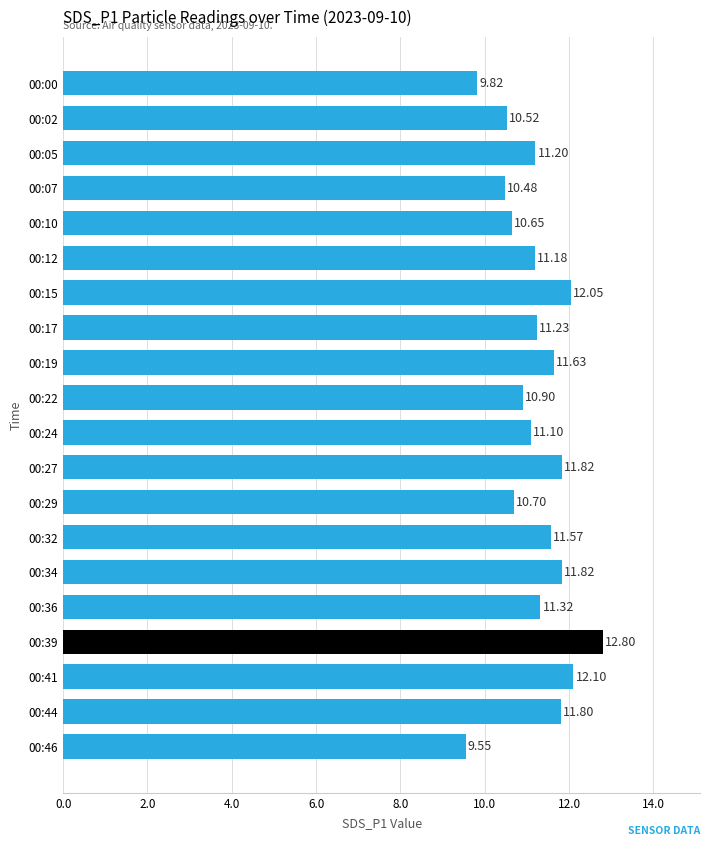

What is the sum of the values at 00:46 and 00:32?

21.1